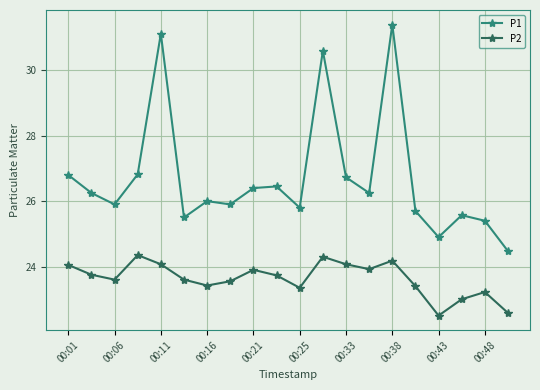

Rank the series by their maximum value, from highest to lowest.

P1, P2